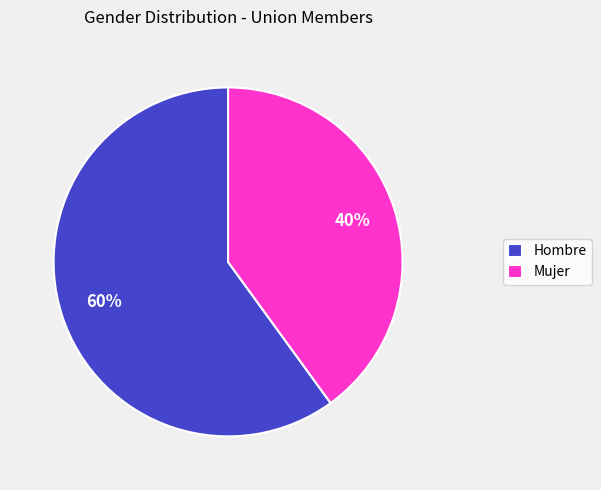

Is Hombre the majority of the pie?

Yes